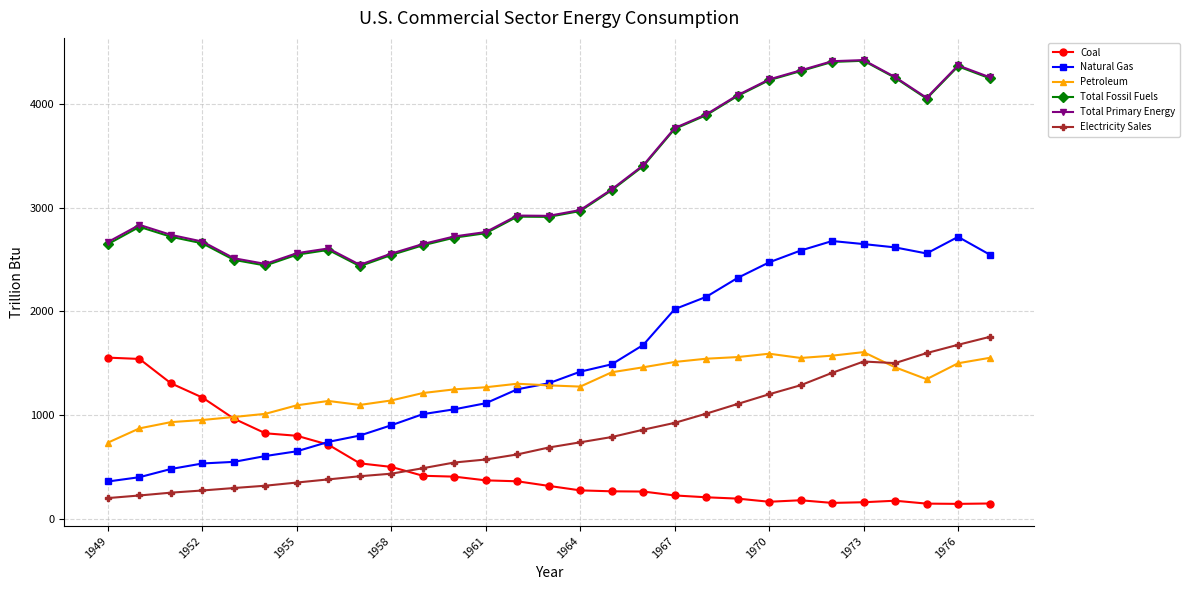

What is the value of the Natural Gas point at the 20th from the left?

2140.1